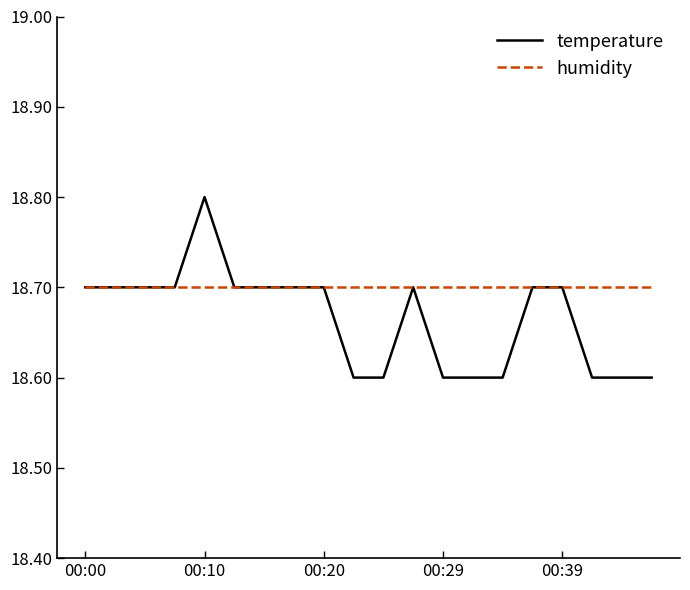

Which series has the widest spread of values?

temperature